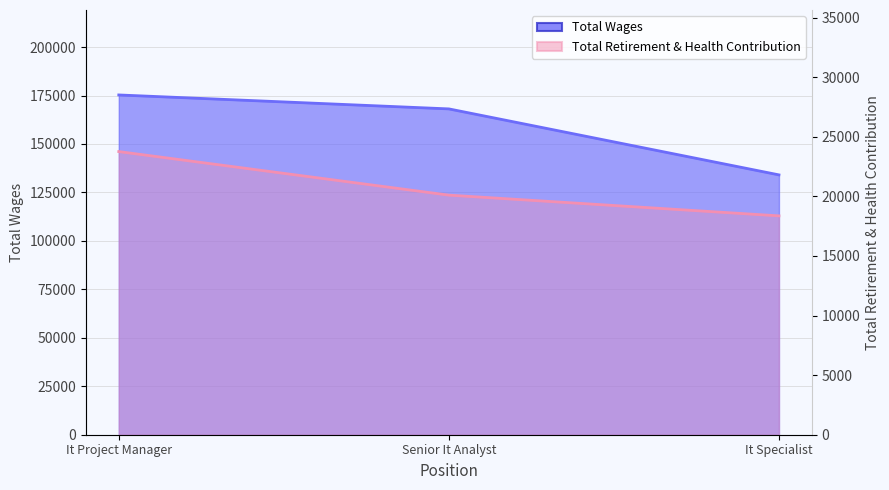

Reading left to right, what are all the values shown in this chart?

Total Wages: 175297	168100	134057
Total Retirement & Health Contribution: 23761	20106	18366